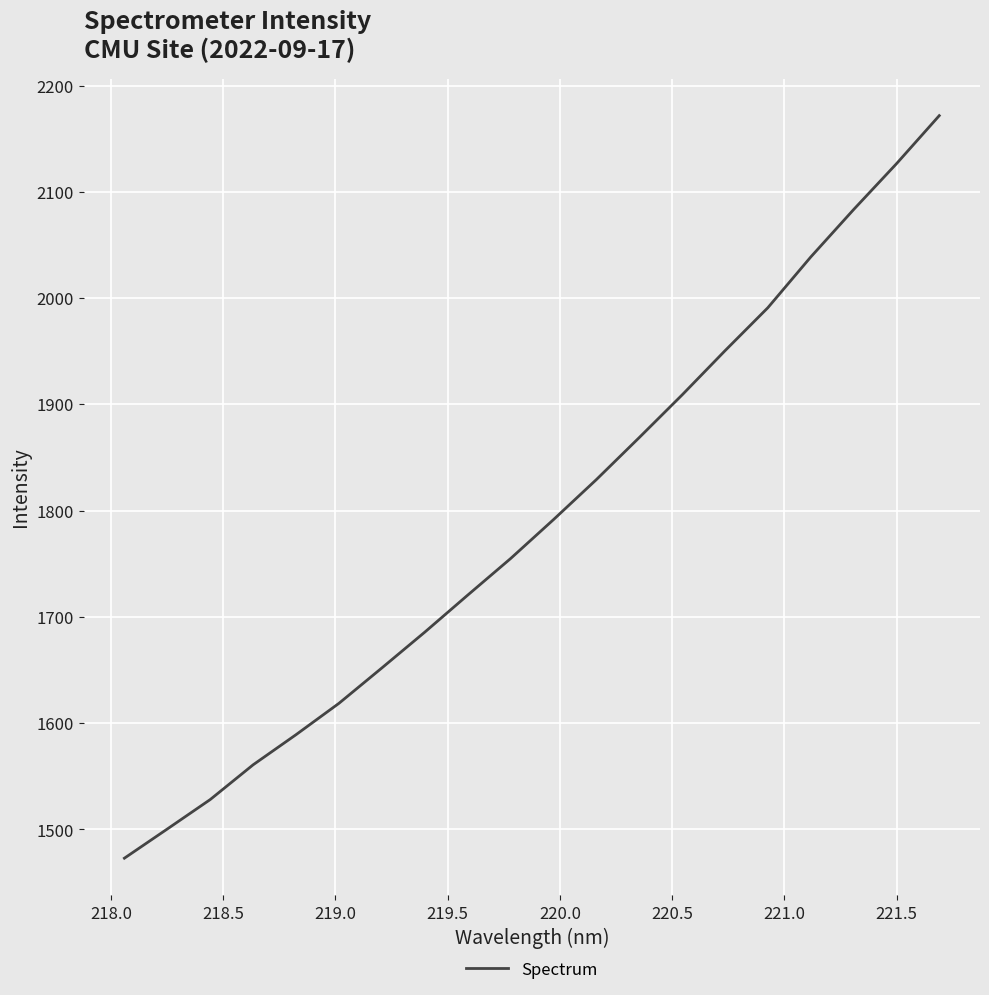

What is the difference between the maximum and minimum values?

698.8